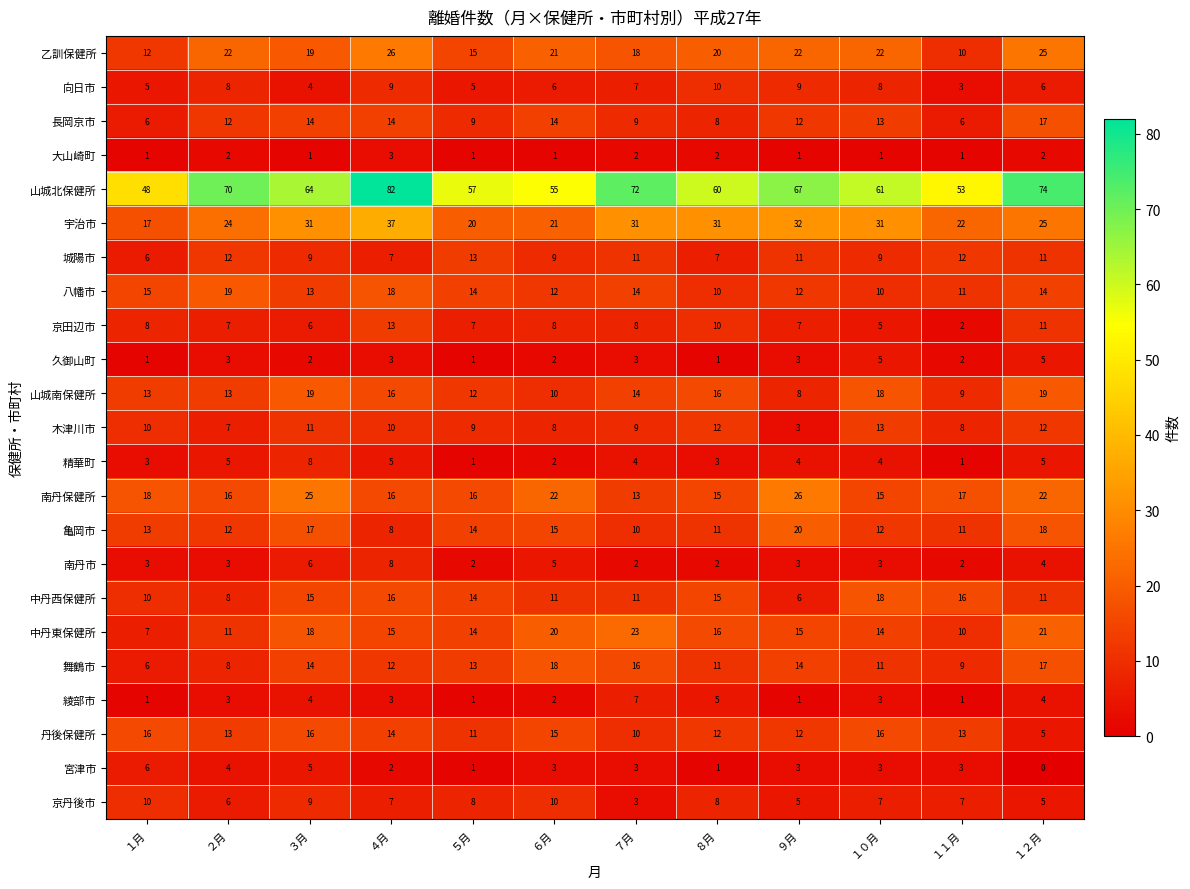

What is the approximate value of 南丹市 at ６月?

5